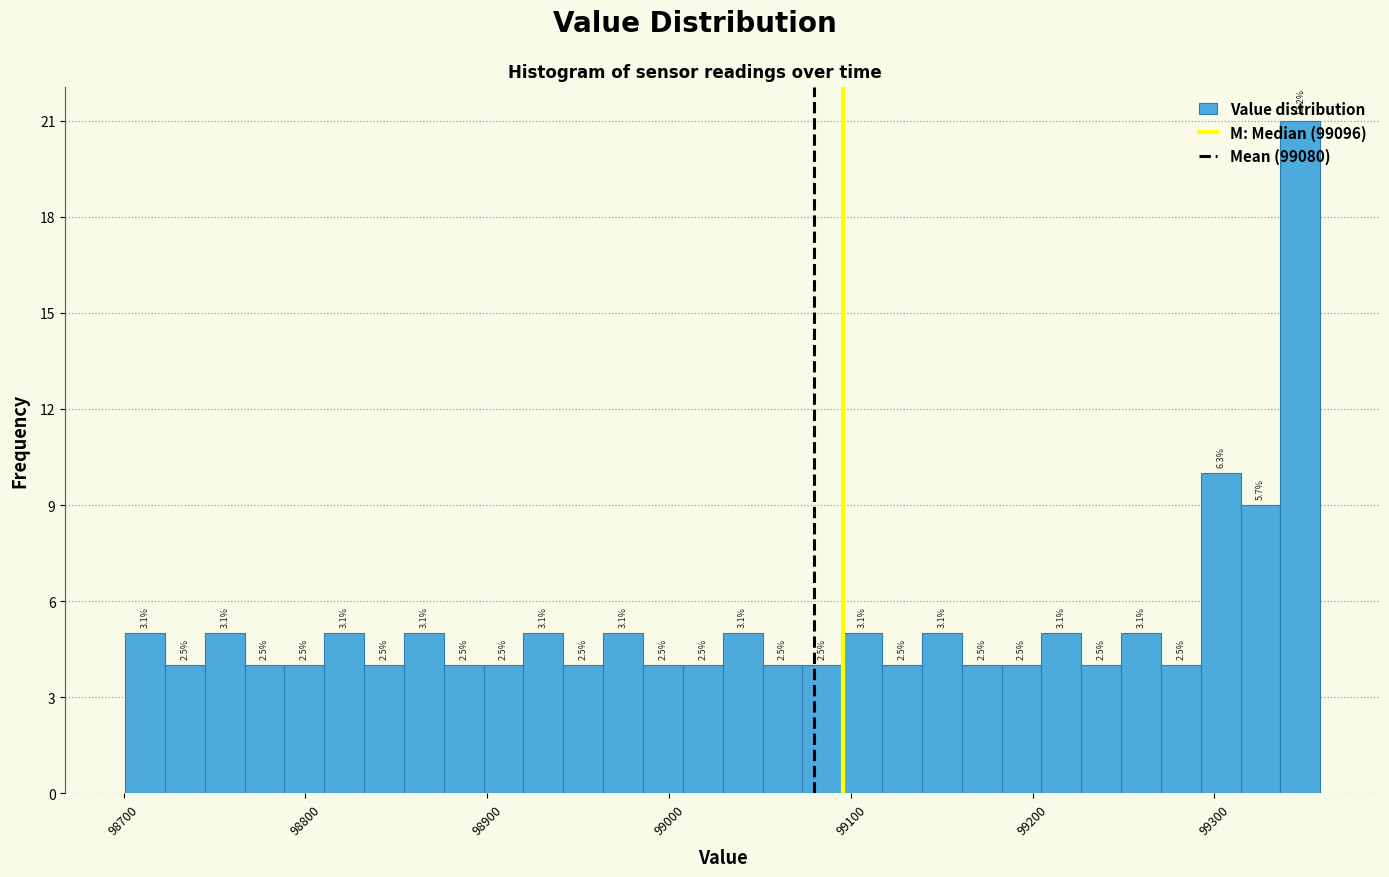

Read against the x-axis, roughly where is the centre of the tallest bar?

99350